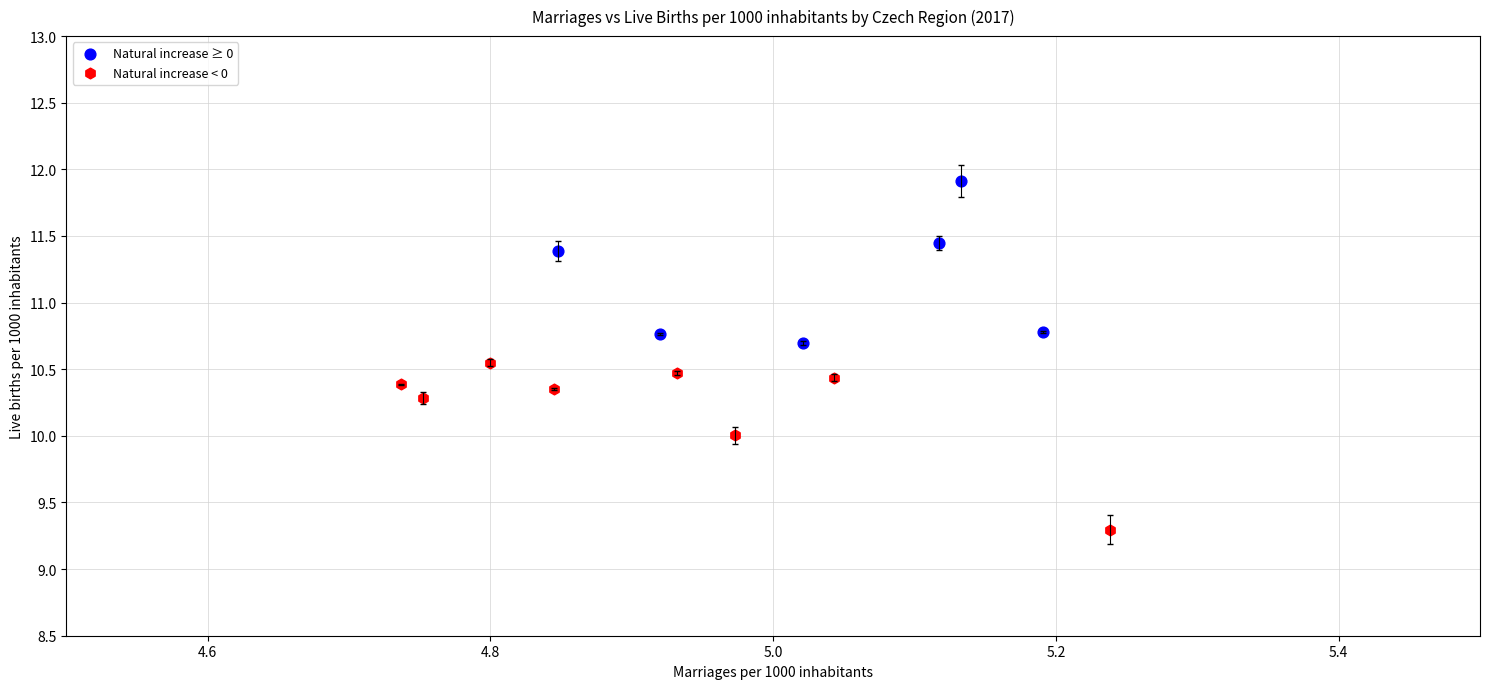

Which series reaches the maximum Y coordinate?

Natural increase ≥ 0